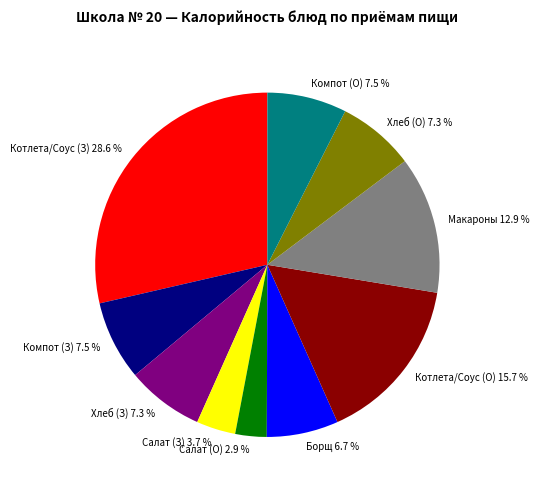

Which category has the smallest portion of the pie?

Салат (О)